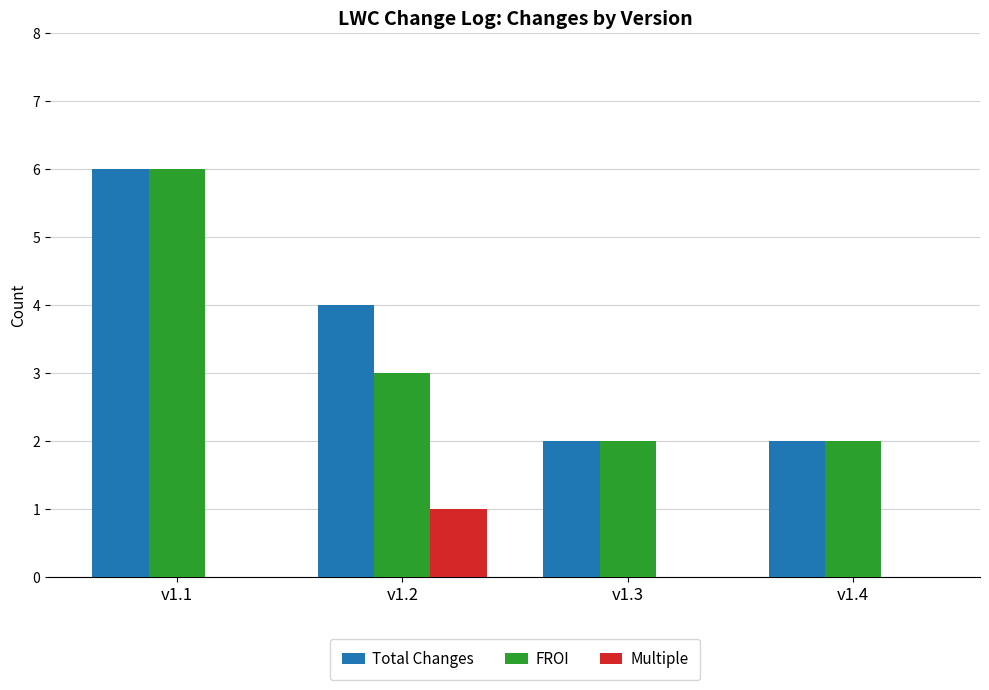

What is the sum of all Total Changes values?

14